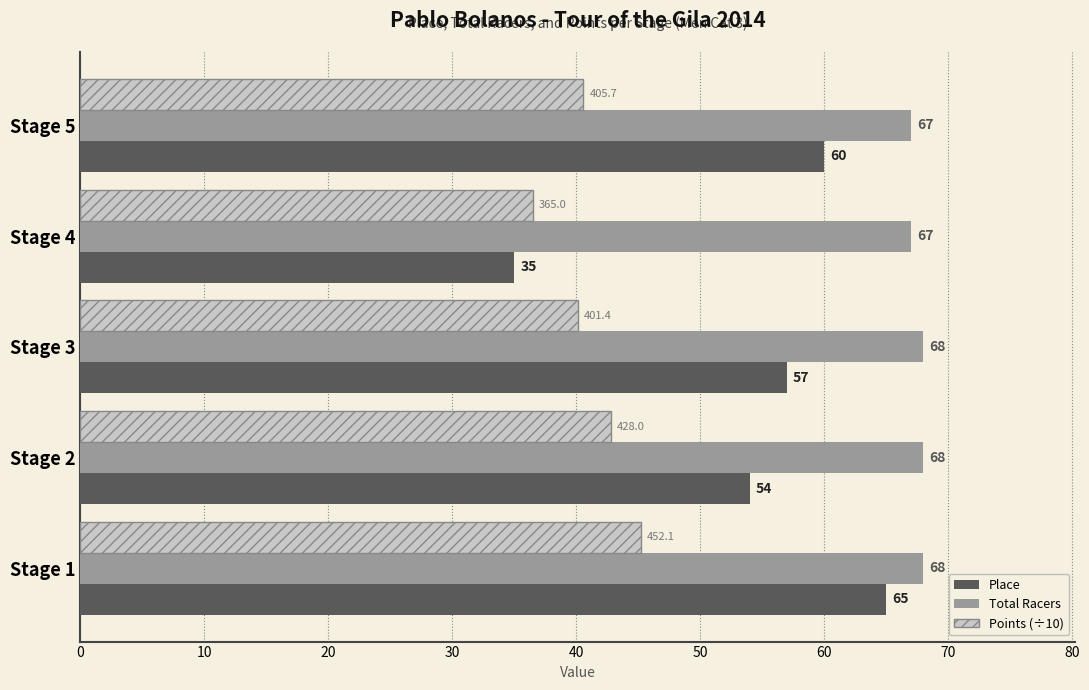

Rank the categories by Place value from lowest to highest.

Stage 4, Stage 2, Stage 3, Stage 5, Stage 1